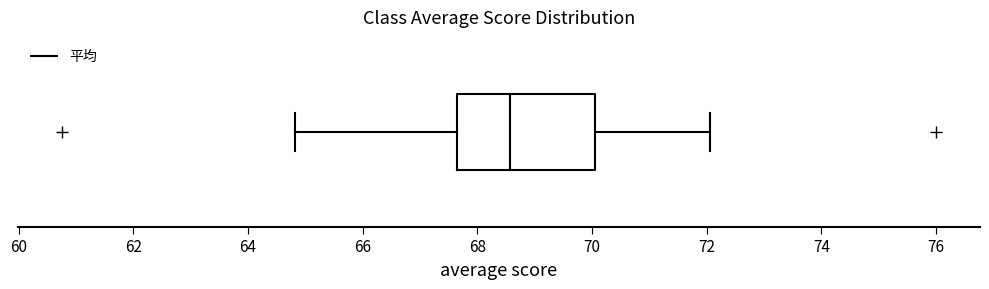

Where is the left edge of the box on the x-axis? The values are not printed on the chart, so give them approximately, as read against the axis.

67.6